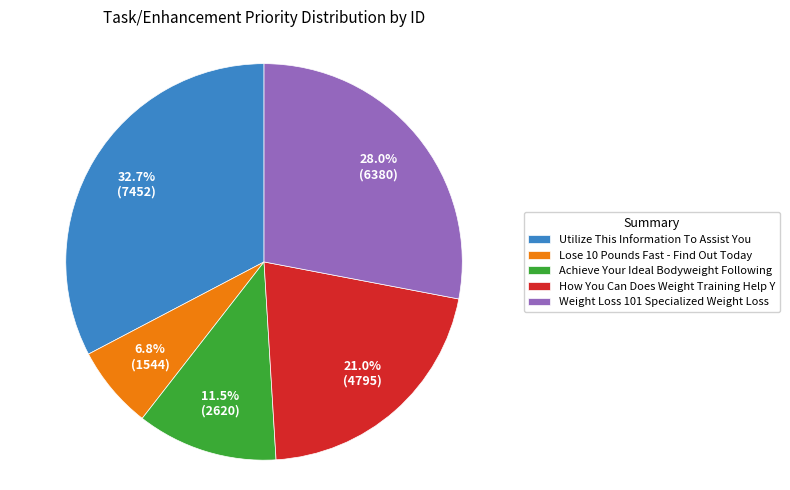

What percentage is NOT represented by How You Can Does Weight Training Help Y?

79.0%